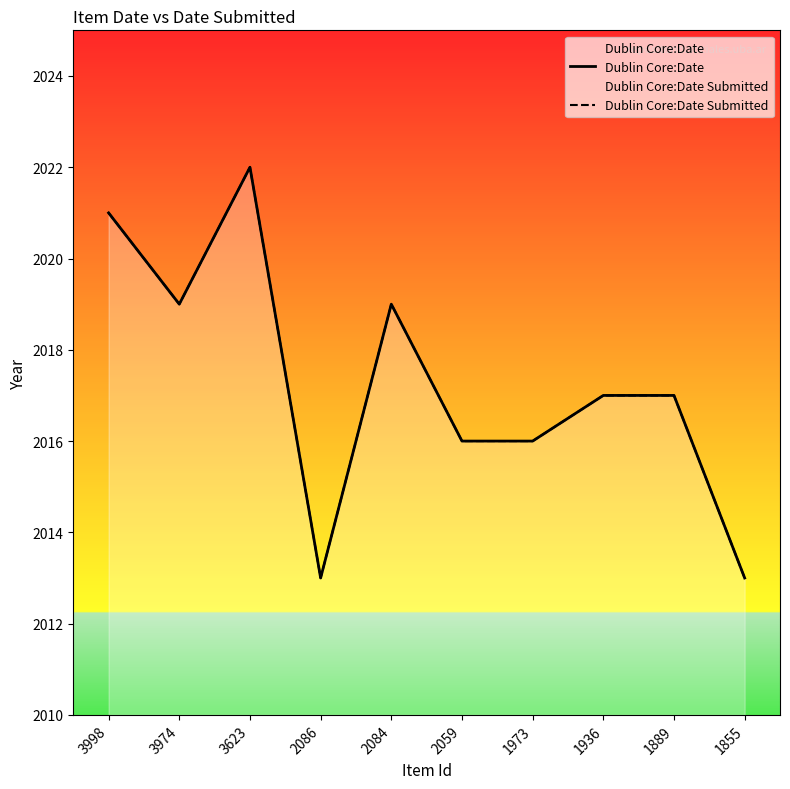

True or false: Dublin Core:Date Submitted and Dublin Core:Date intersect in this chart.

False